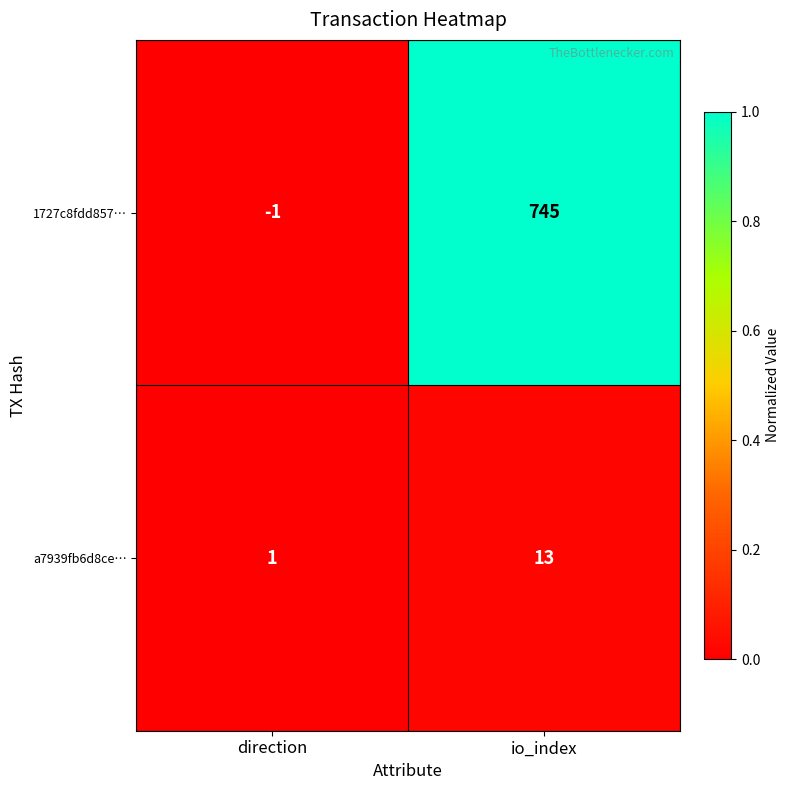

Reading right to left, extract all data points from this chart.

1727c8fdd857…: 745	-1
a7939fb6d8ce…: 13	1